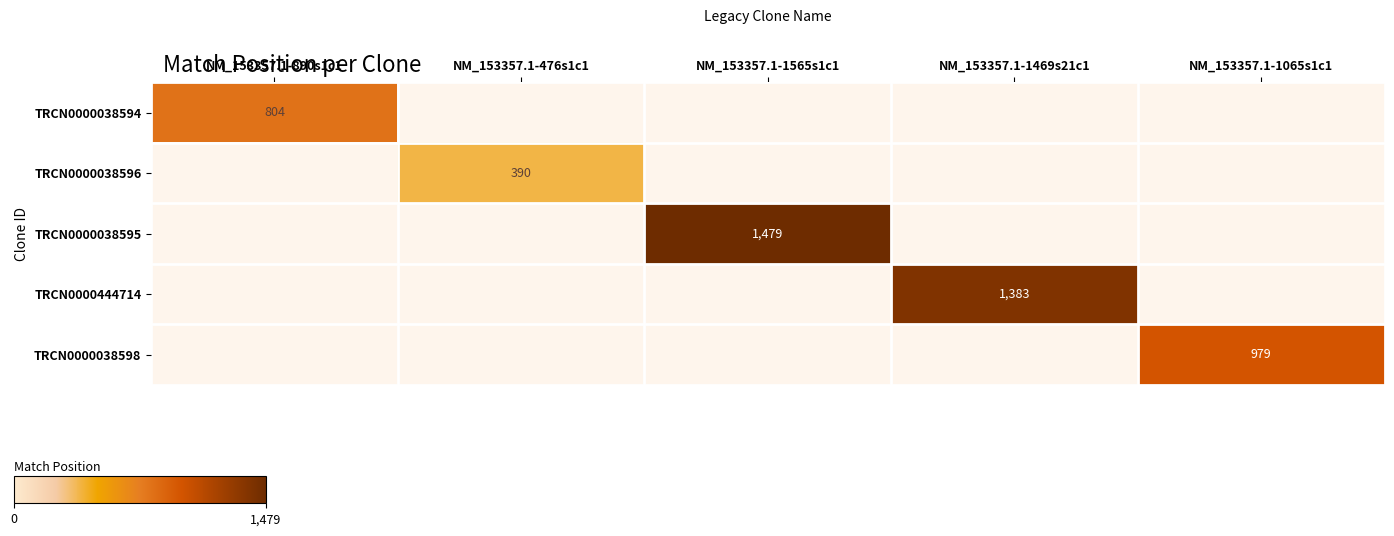

How many data points does each series have?

5